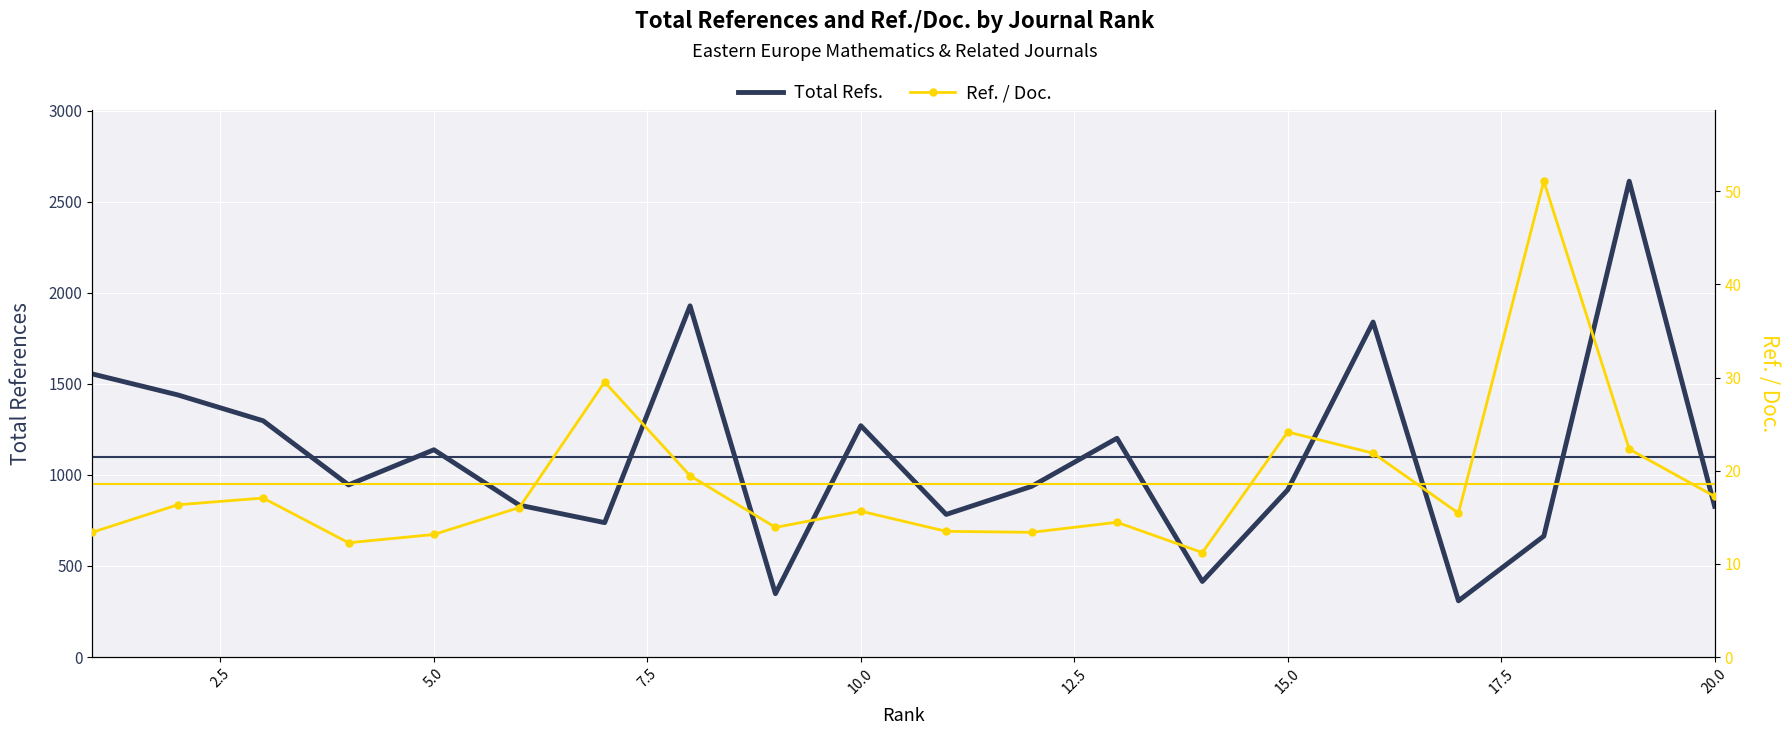

Rank the series by their average value, from lowest to highest.

Ref. / Doc., Total Refs.